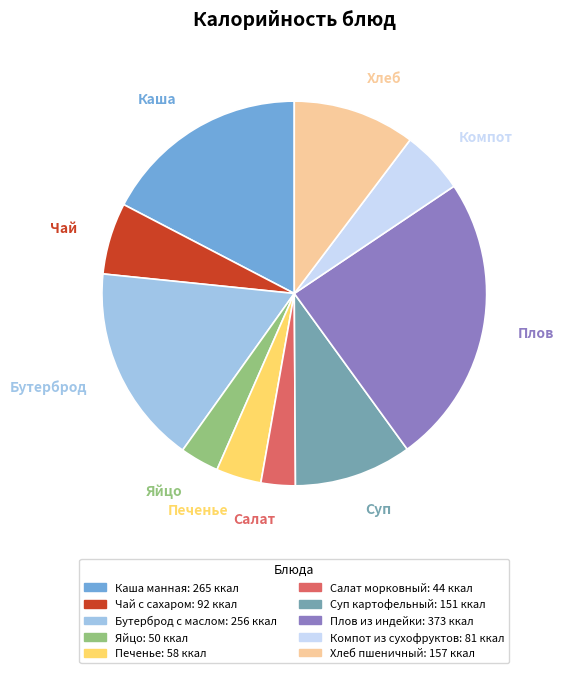

How many segments does this pie chart have?

10